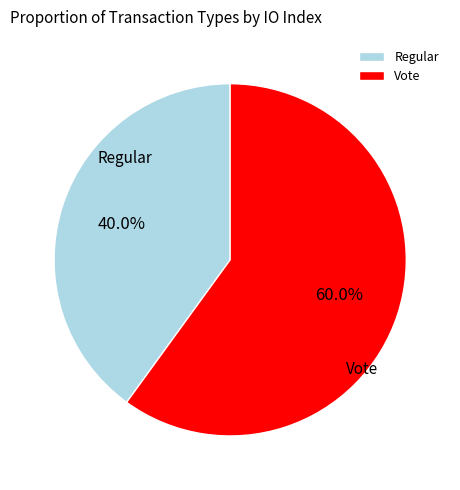

What percentage do Regular and Vote together represent?

100.0%